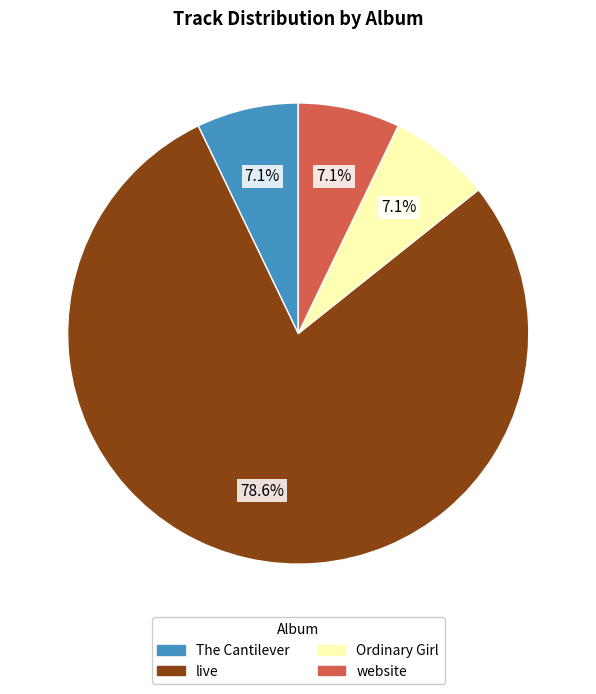

How many segments does this pie chart have?

4